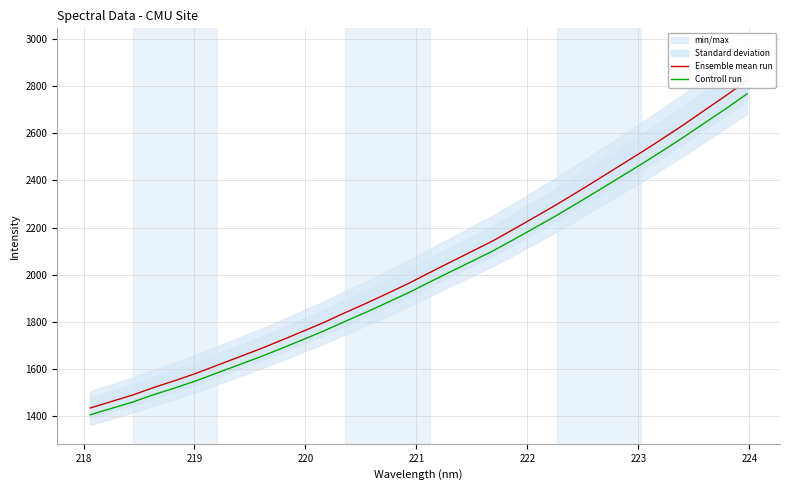

What is the highest value of the Controll run series?

2766.9